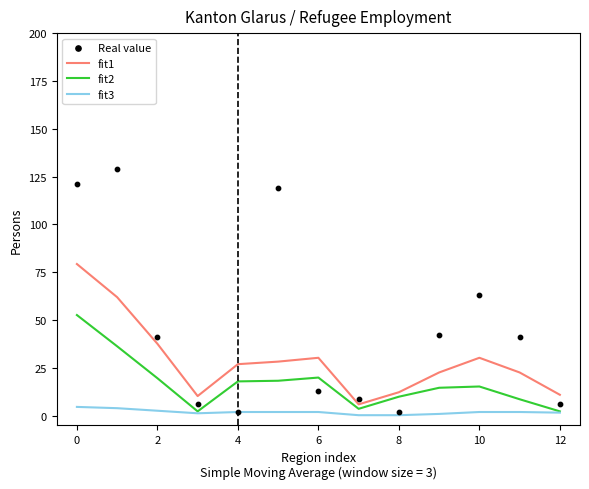

Is it true that fit2 equals 10.0 at 8?

True